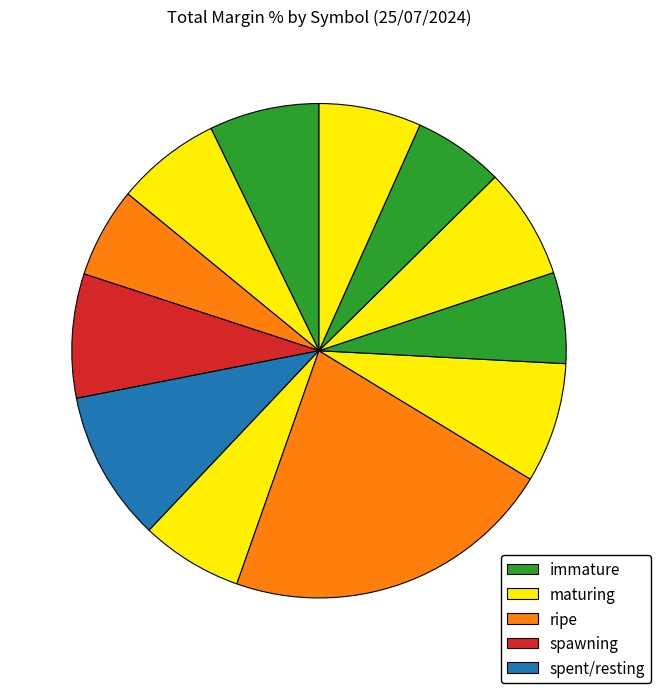

Count the number of slices in the pie.

12